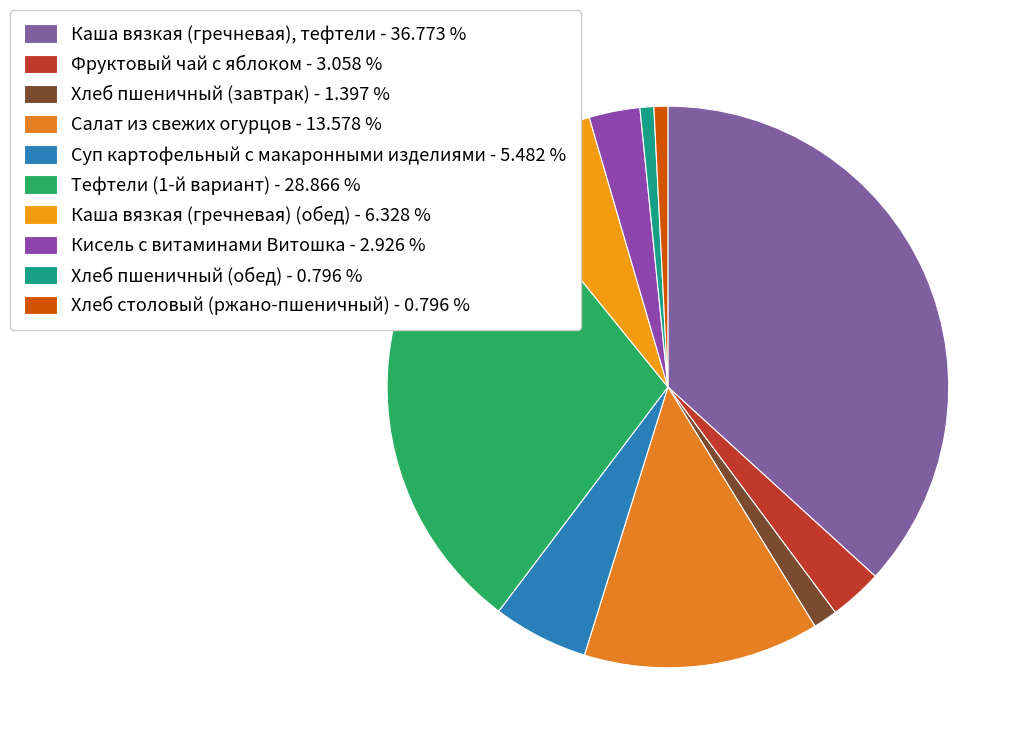

Count the number of slices in the pie.

10